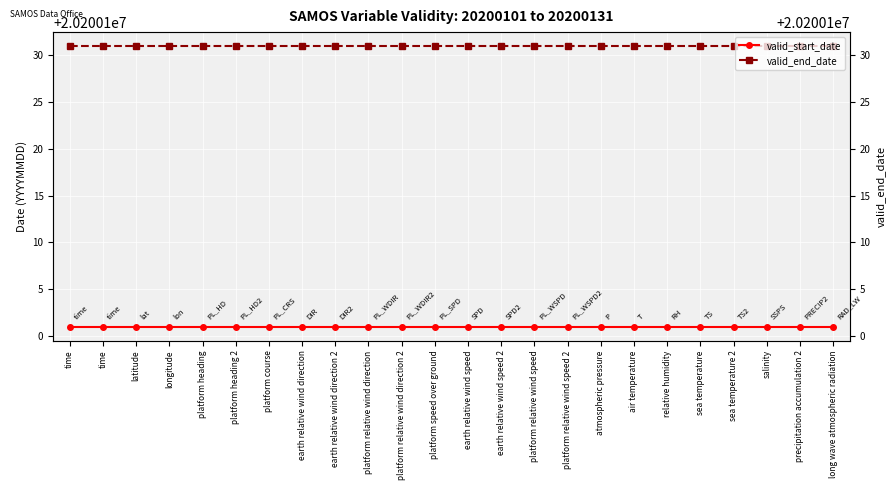

What is the average value of the valid_start_date series?

20200101